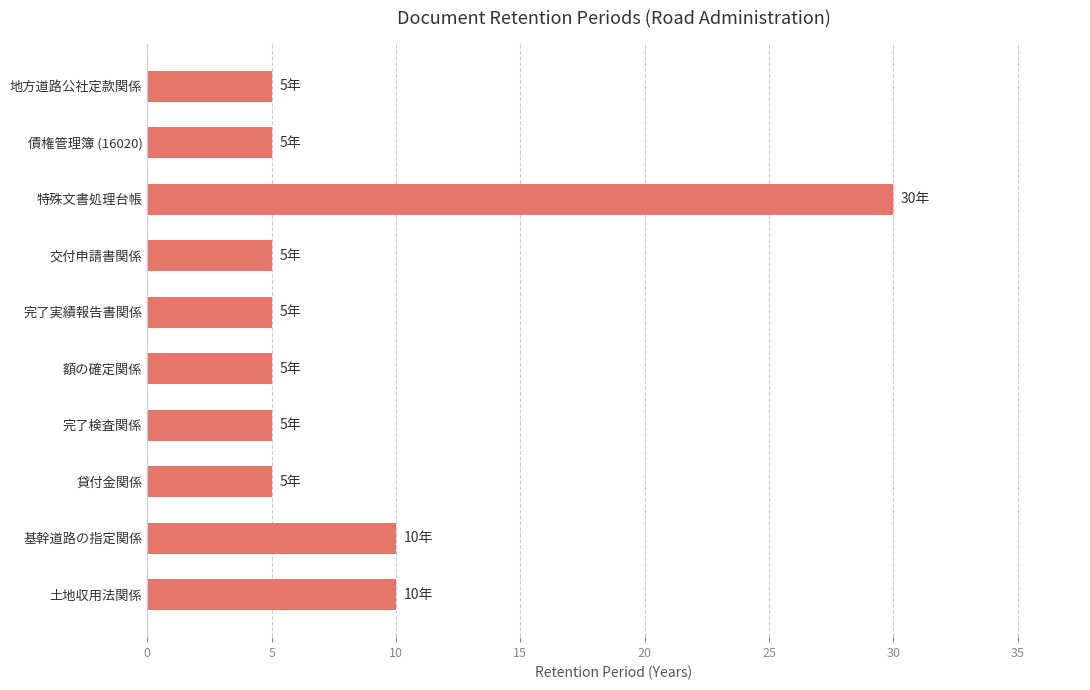

What is the difference between the maximum and minimum values?

25